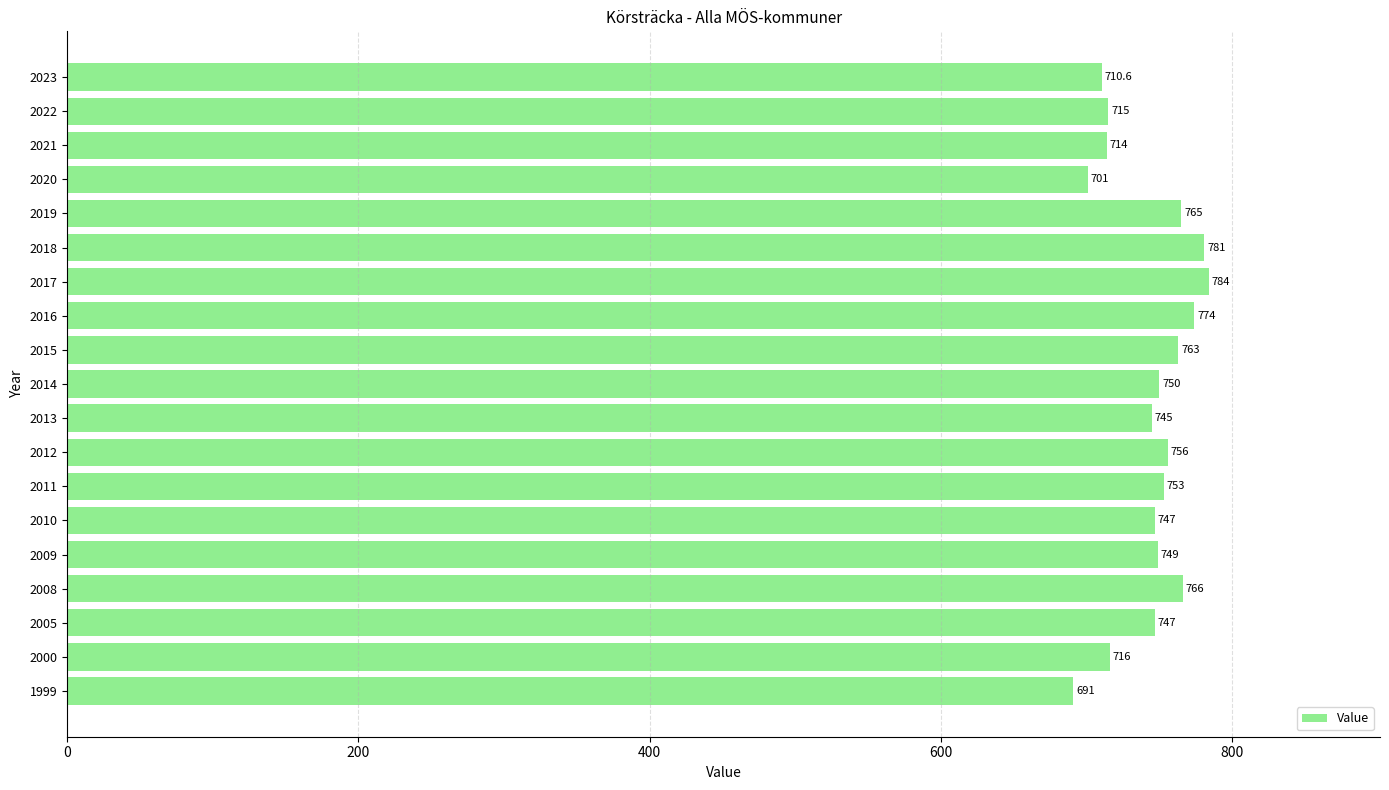

Approximately how many times larger is the value at 2005 compared to 2012?

1.0